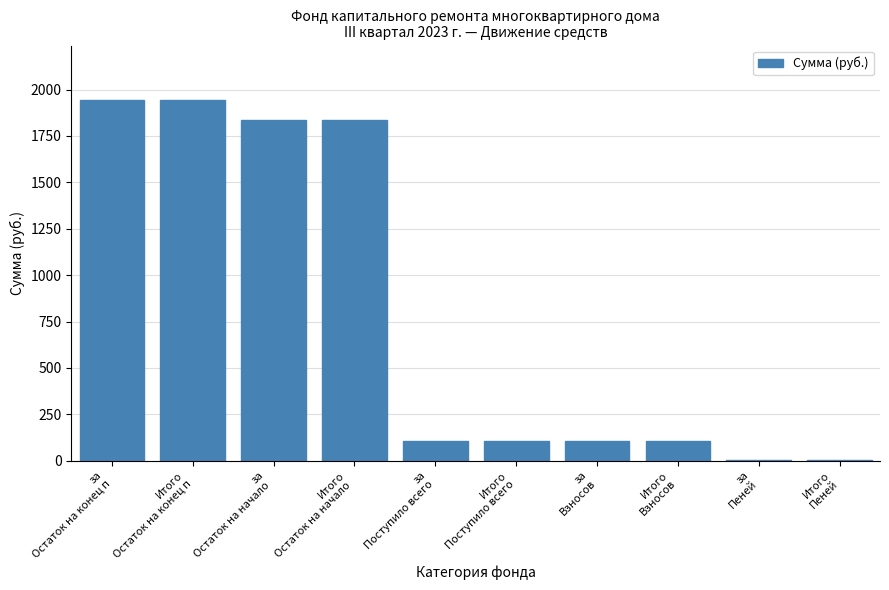

What is the maximum value shown in the chart?

1945.6